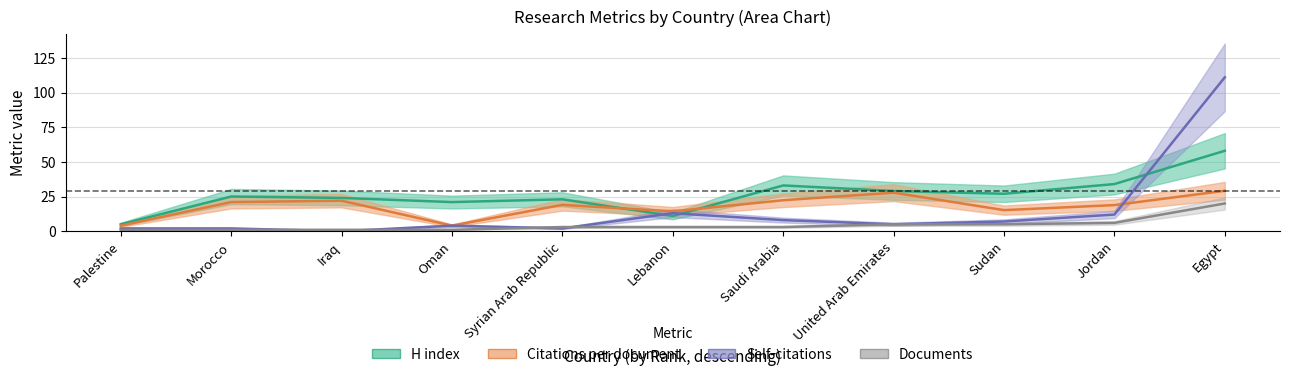

Reading left to right, what are all the values shown in this chart?

H index: 5.0	25.0	24.0	21.0	23.0	11.0	33.0	29.0	27.0	34.0	58.0
Citations per document: 4.0	21.0	22.0	4.0	19.0	14.3	22.3	27.8	15.2	18.8	29.1
Self-citations: 2.0	2.0	0.0	4.0	2.0	13.0	8.0	5.0	7.0	12.0	111.0
Documents: 1.0	1.0	1.0	1.0	3.0	3.0	3.0	5.0	5.0	6.0	20.0